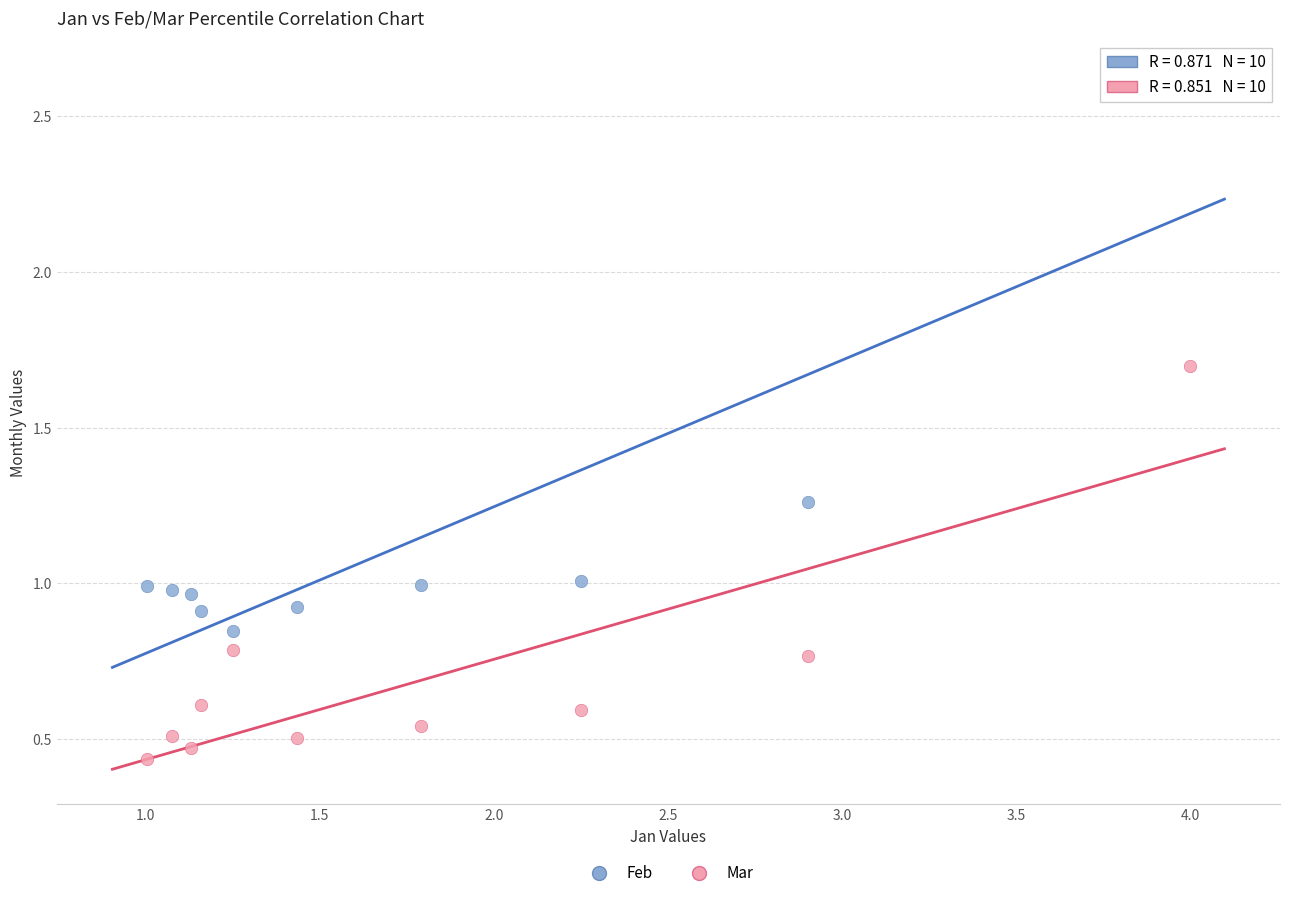

Which series reaches the maximum Y coordinate?

Feb